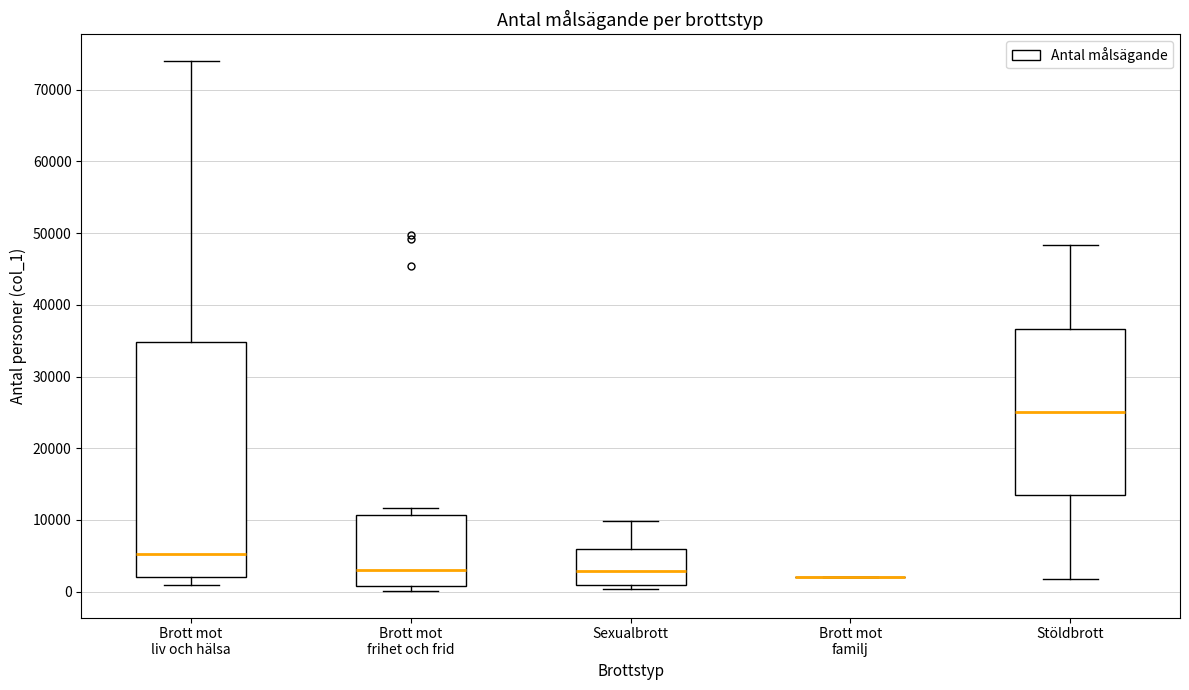

Comparing the boxes themselves (not the whiskers), which one is the tallest?

Brott mot liv och hälsa